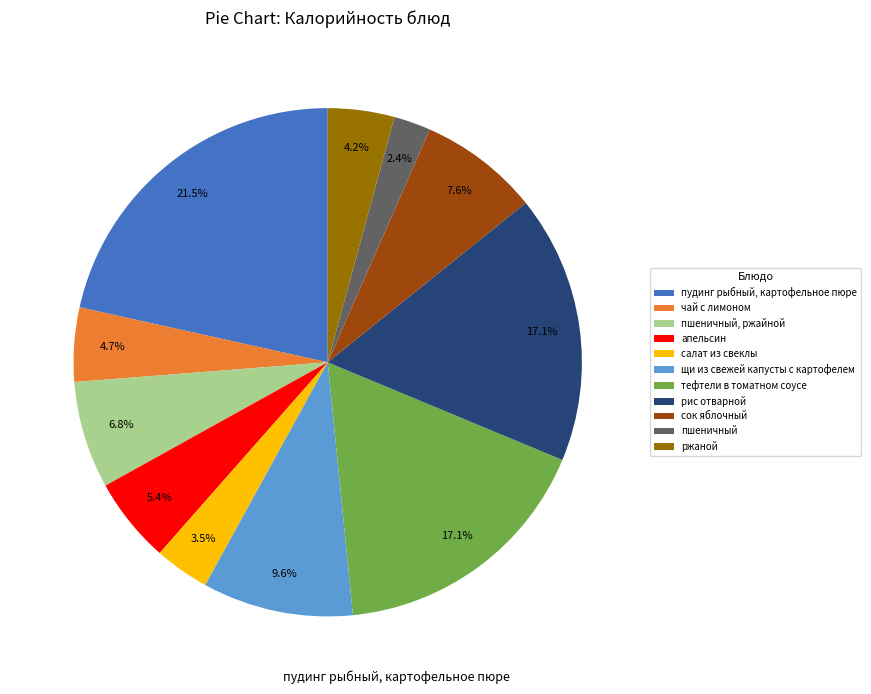

How much of the chart is everything except пудинг рыбный, картофельное пюре?

78.5%